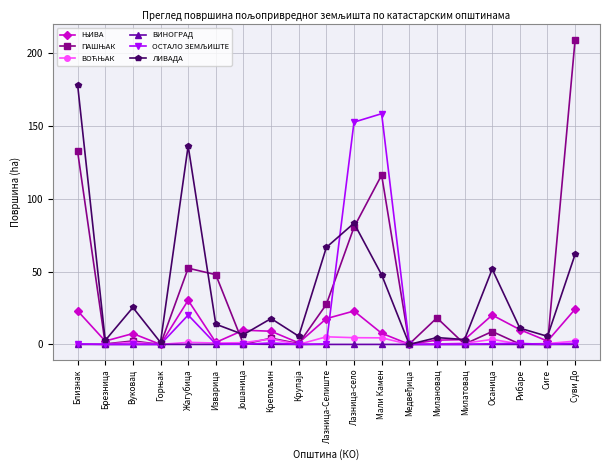

Between Брезница and Осаница, which series saw the biggest shift?

ЛИВАДА